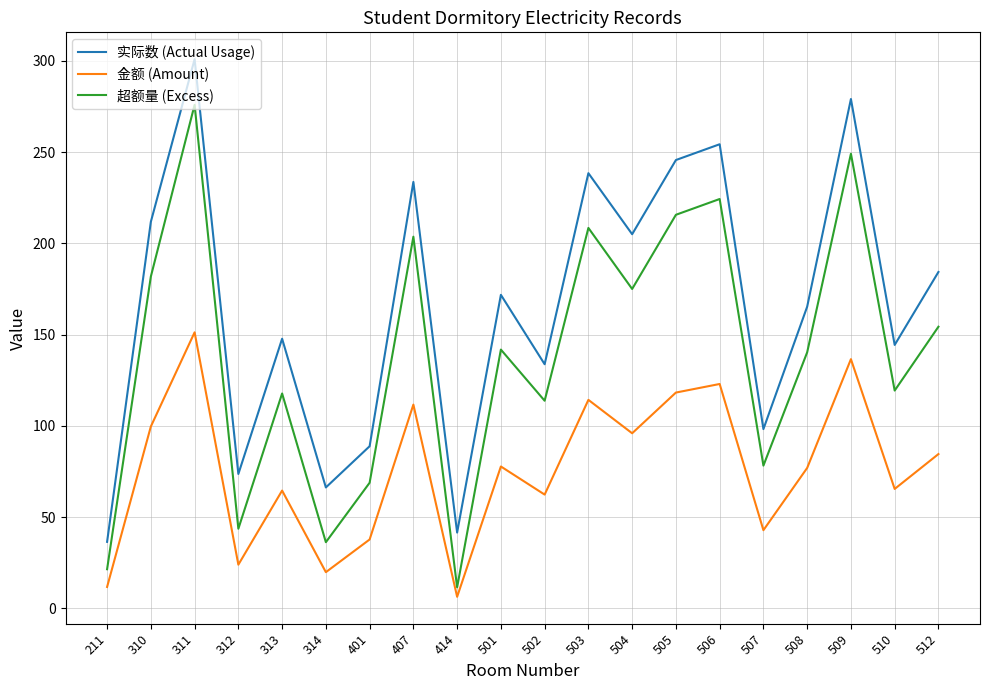

The value of 金额 (Amount) at 501 is 109.2. True or false?

False